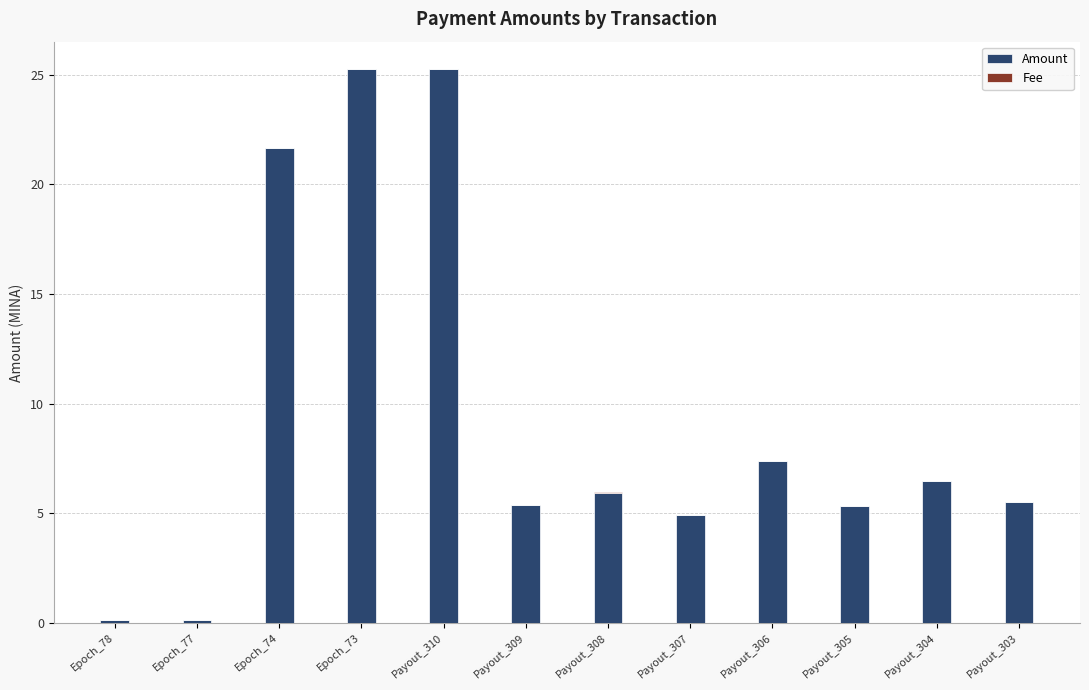

The value of Amount at Payout_310 is 25.2. True or false?

True